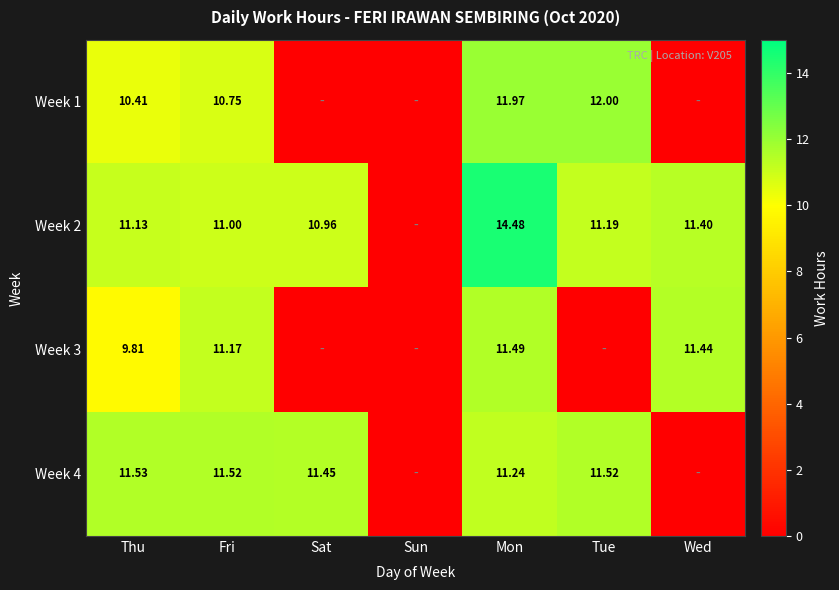

List the labels in order of Week 2 value, largest first.

Mon, Wed, Tue, Thu, Fri, Sat, Sun